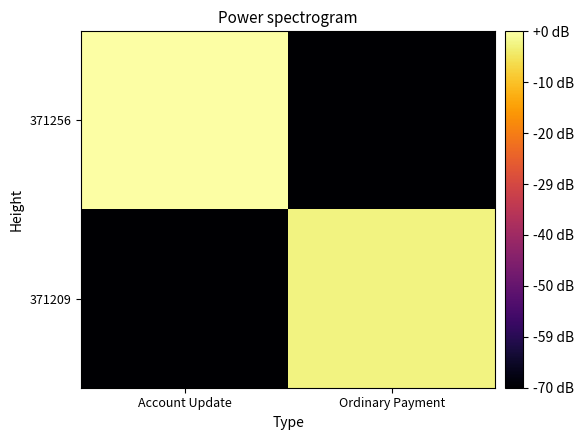

Which series has the largest total across all categories?

371256